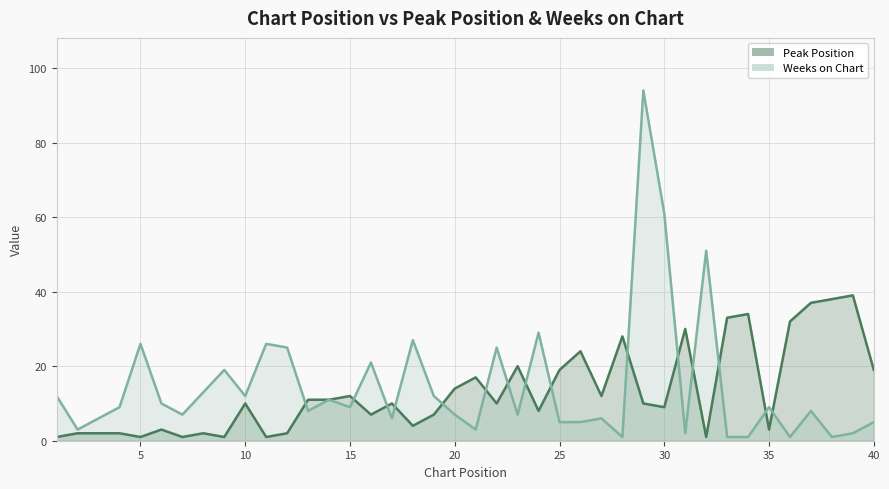

What is the sum of the Weeks on Chart values at 12 and 6?

35